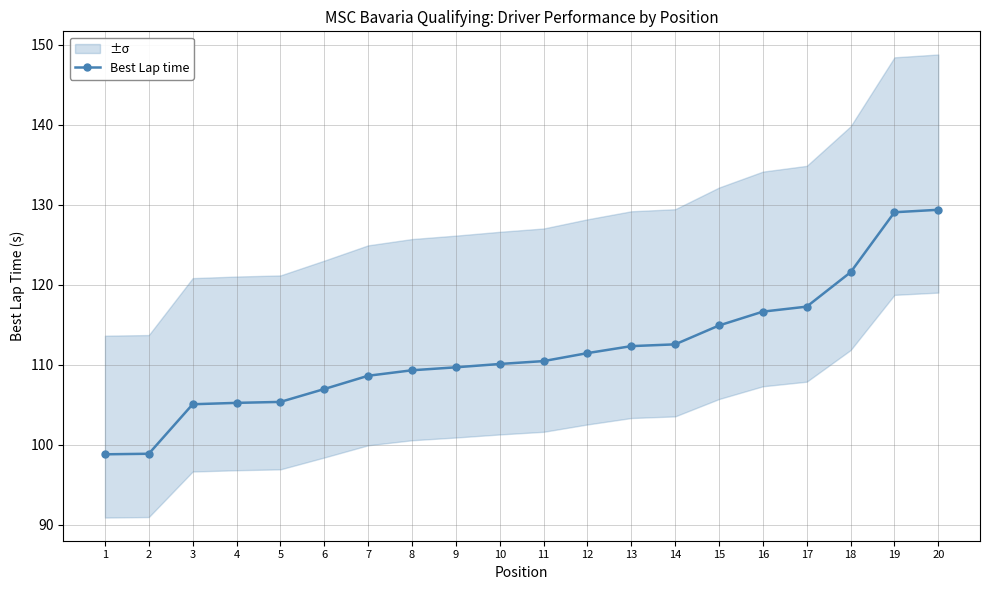

Does the chart display data point markers on the line(s)?

Yes